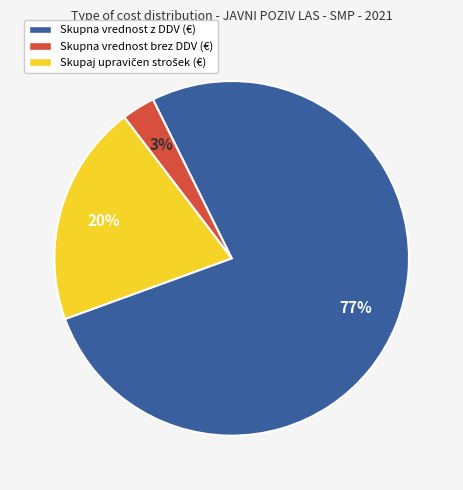

Is there any slice that represents more than half of the pie?

Yes